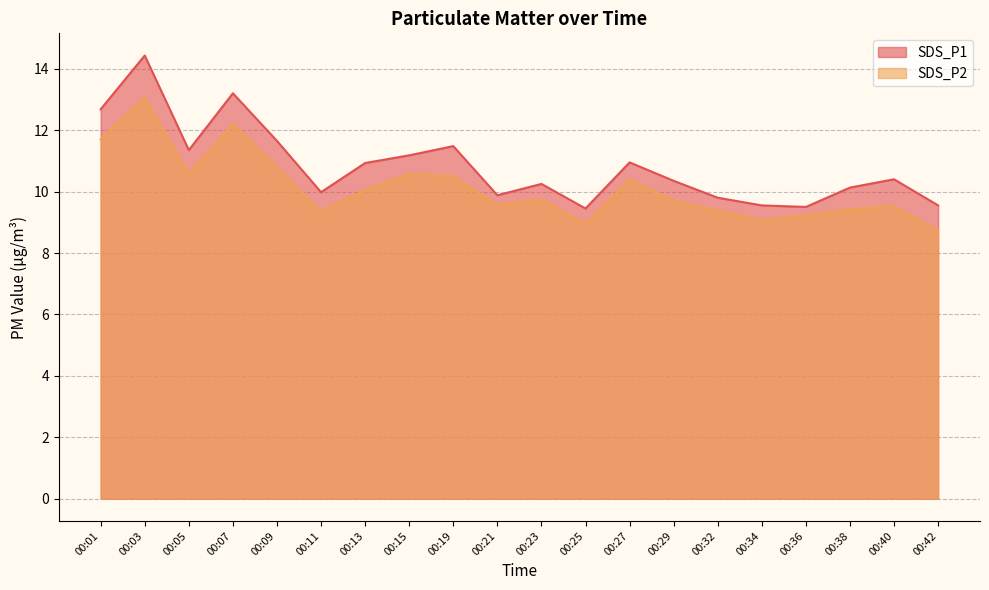

Which series changed the most between 00:01 and 00:32?

SDS_P1